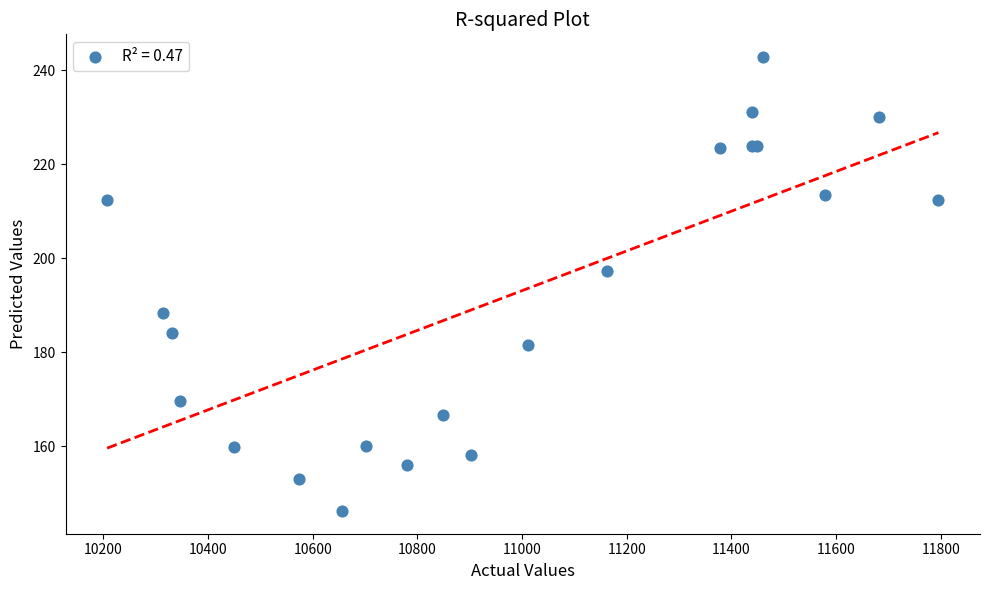

What Y value in the scatter plot is closest to 194?

197.2